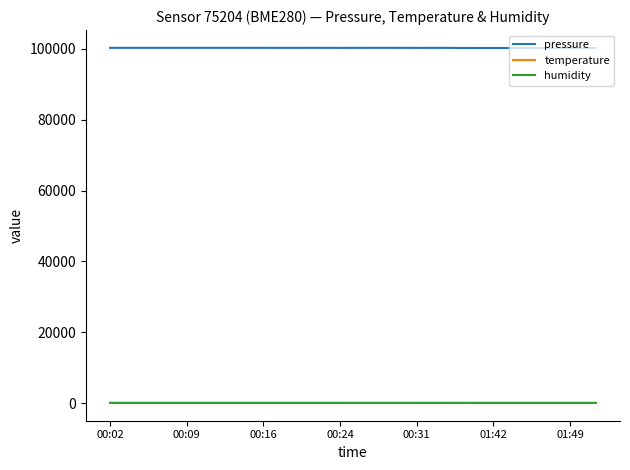

Which series has the largest total across all categories?

pressure